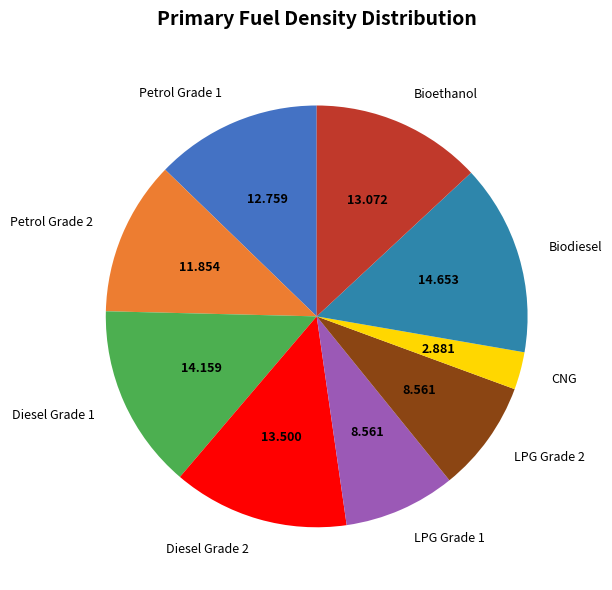

What is the smallest slice in the pie chart?

CNG